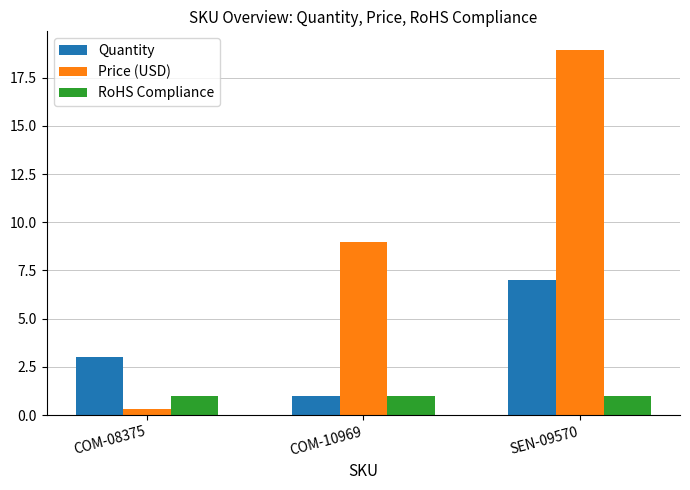

Is the value of Price (USD) at COM-08375 greater than the value of RoHS Compliance at COM-08375?

No